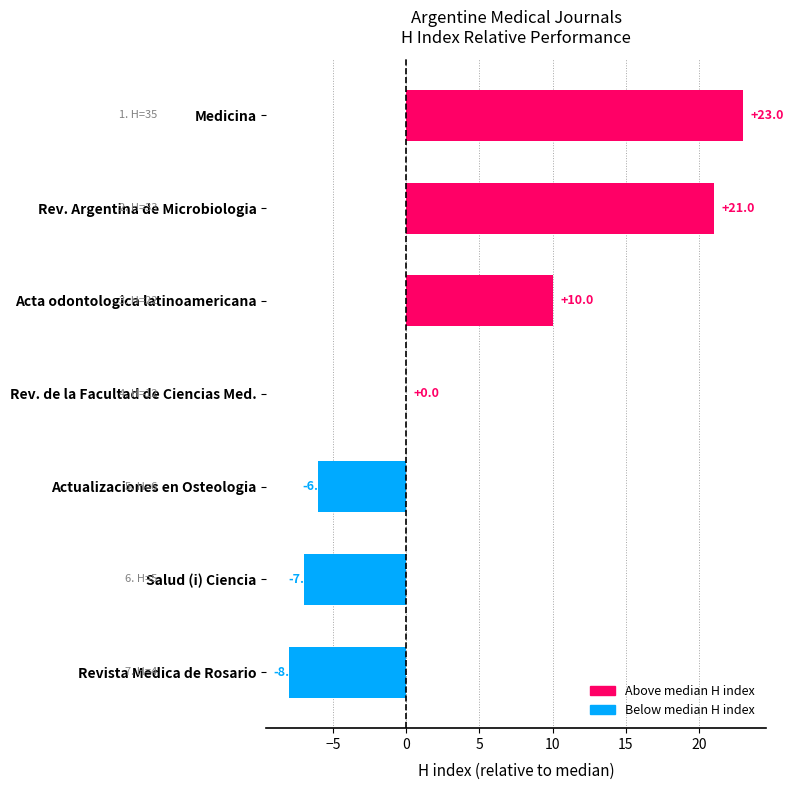

The chart shows a value of -8 at Actualizaciones en Osteologia. True or false?

False